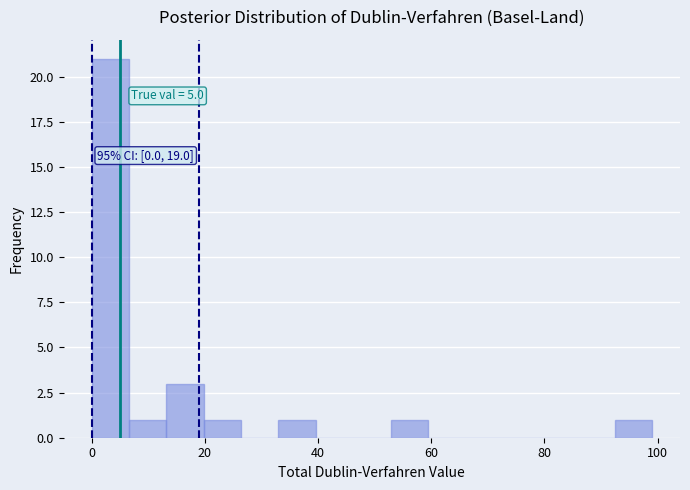

Read against the x-axis, roughly where is the centre of the tallest bar?

4